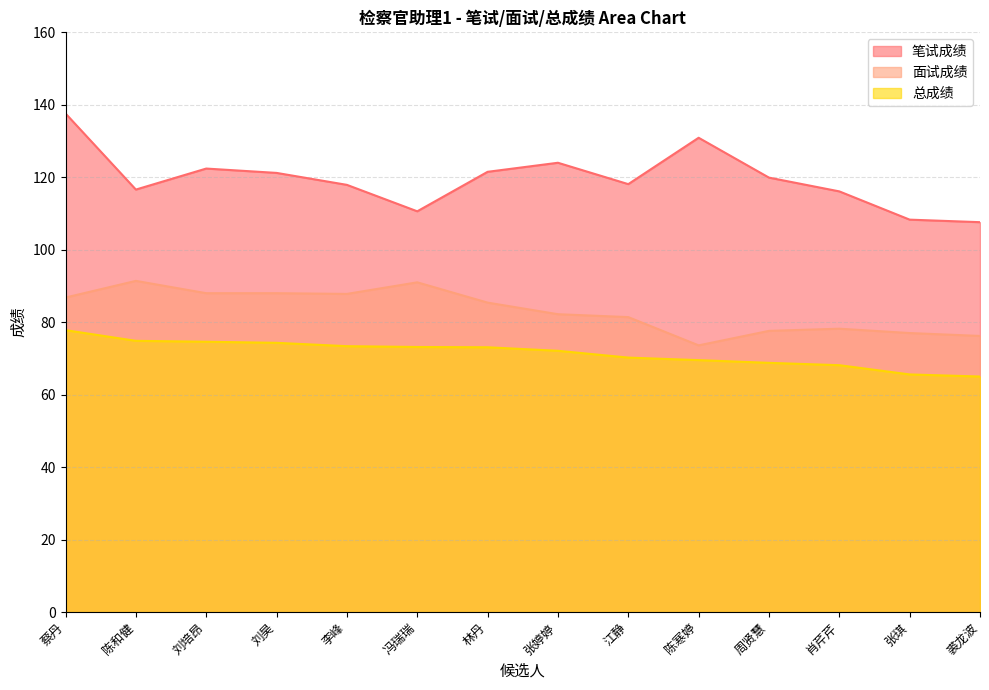

Is the value of 面试成绩 at 裘龙波 greater than the value of 总成绩 at 肖芹芹?

Yes